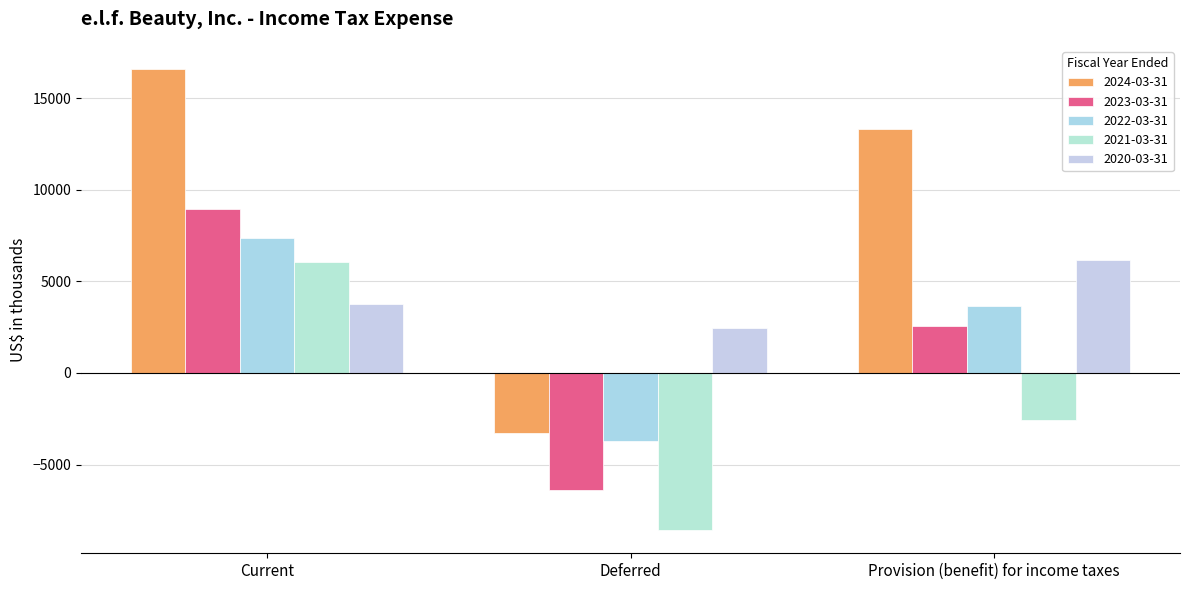

Reading left to right, transcribe all the data shown in this chart.

2024-03-31: 16603	-3276	13327
2023-03-31: 8945	-6401	2544
2022-03-31: 7362	-3701	3661
2021-03-31: 6042	-8584	-2542
2020-03-31: 3742	2443	6185